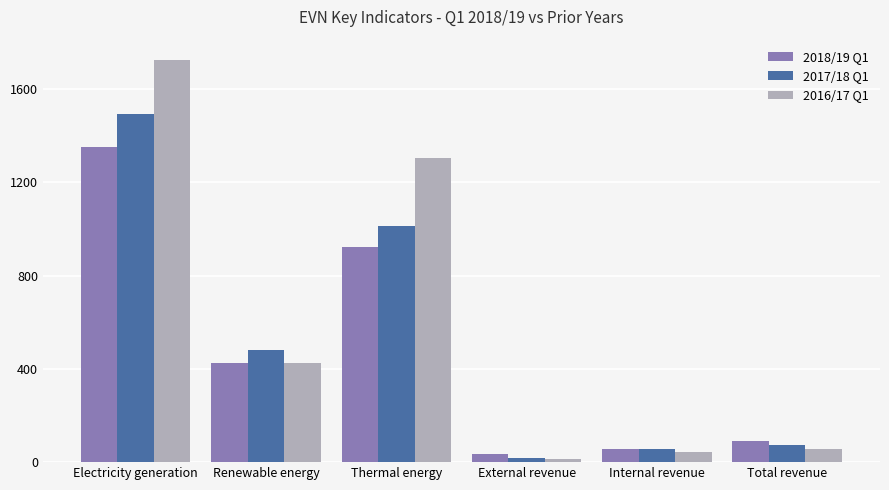

Where is 2016/17 Q1 nearest to the value 869?

Thermal energy